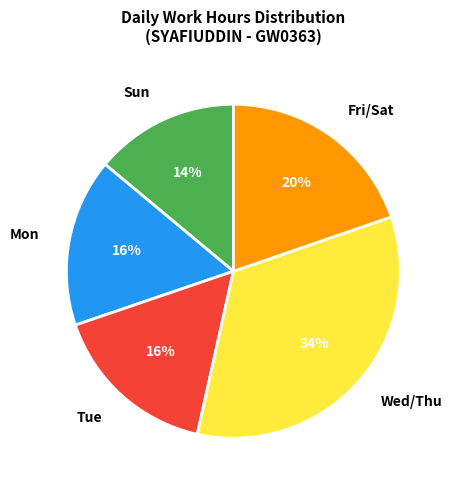

Which category has the biggest portion of the pie?

Wed/Thu